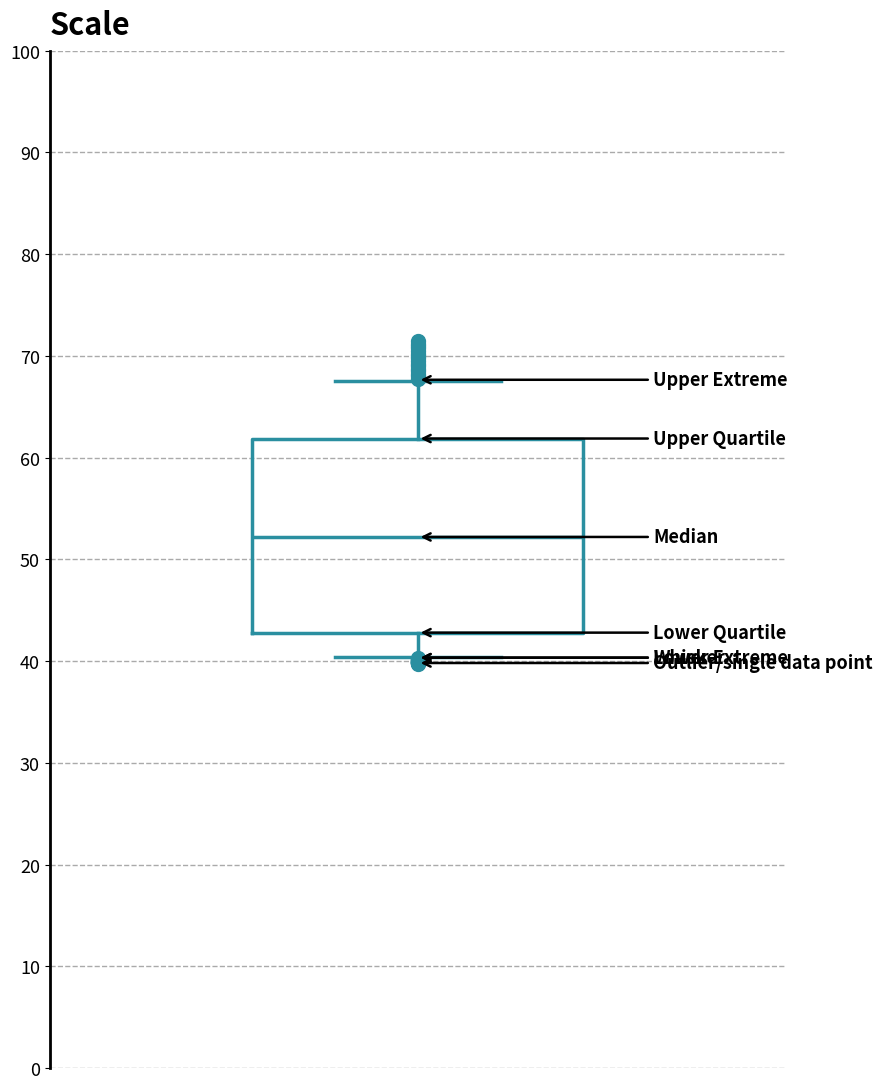

Transcribe this box plot: give where the median line is, the range the box spans, and where the two whiskers end, as read against the y-axis. The values are not printed on the chart, so give them approximately, as read against the axis.

median 52, box 43 to 62, whiskers 40 to 68